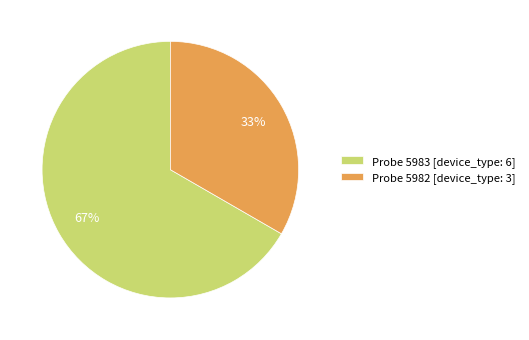

How many slices are in this pie chart?

2